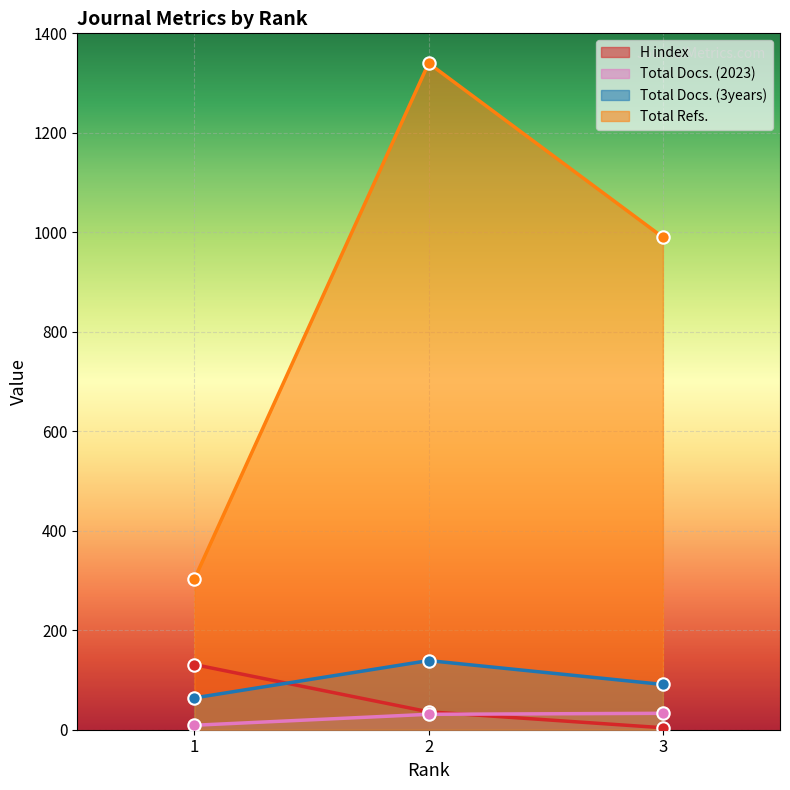

What are all the series names shown in the legend?

H index, Total Docs. (2023), Total Docs. (3years), Total Refs.